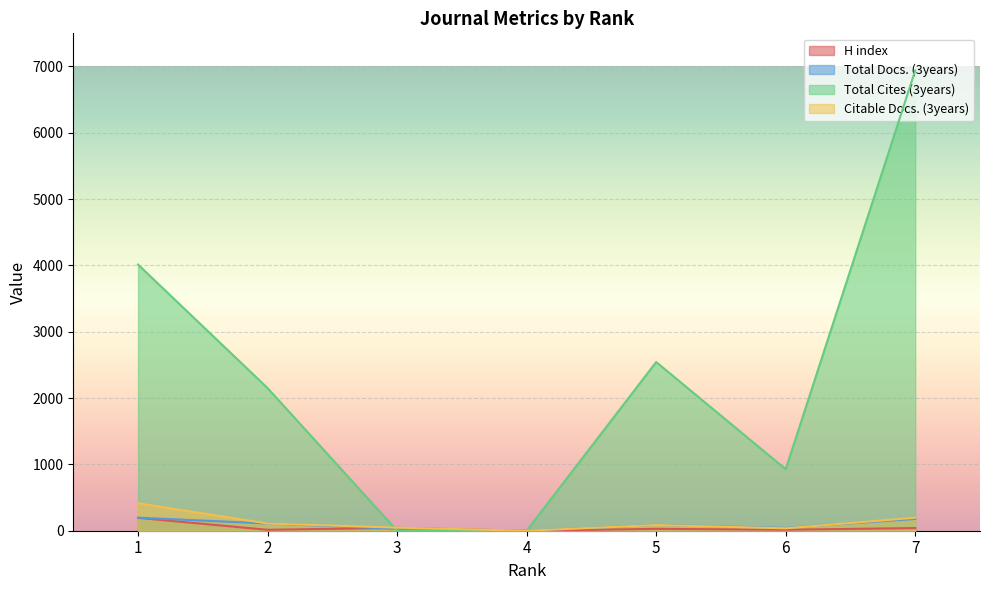

At how many categories does at least one series exceed 1798?

4